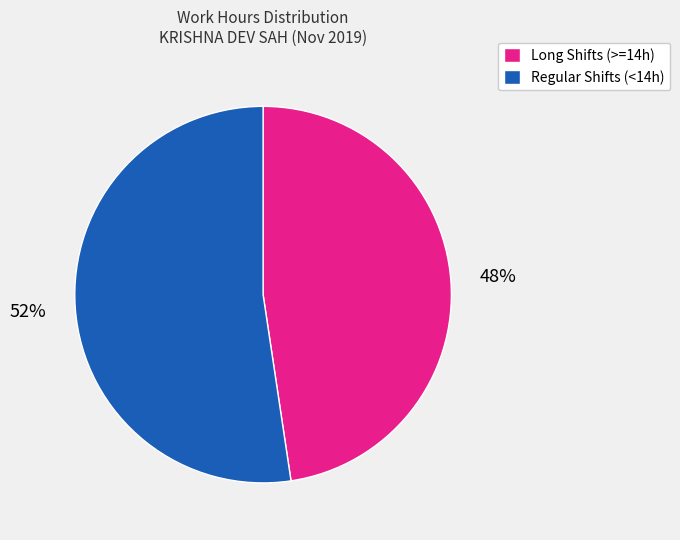

To the nearest percent, what is the average slice percentage?

50%